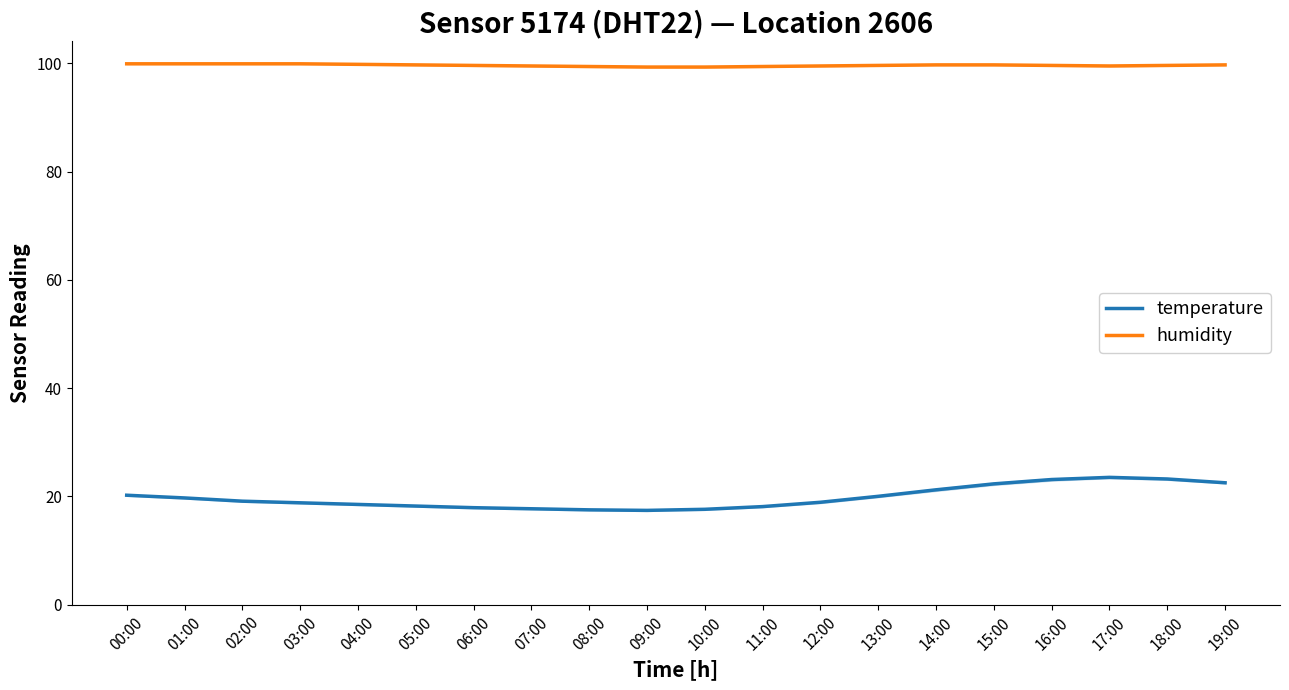

Reading left to right, list all the values displayed in this chart.

temperature: 20.2	19.7	19.1	18.8	18.5	18.2	17.9	17.7	17.5	17.4	17.6	18.1	18.9	20.0	21.2	22.3	23.1	23.5	23.2	22.5
humidity: 99.9	99.9	99.9	99.9	99.8	99.7	99.6	99.5	99.4	99.3	99.3	99.4	99.5	99.6	99.7	99.7	99.6	99.5	99.6	99.7